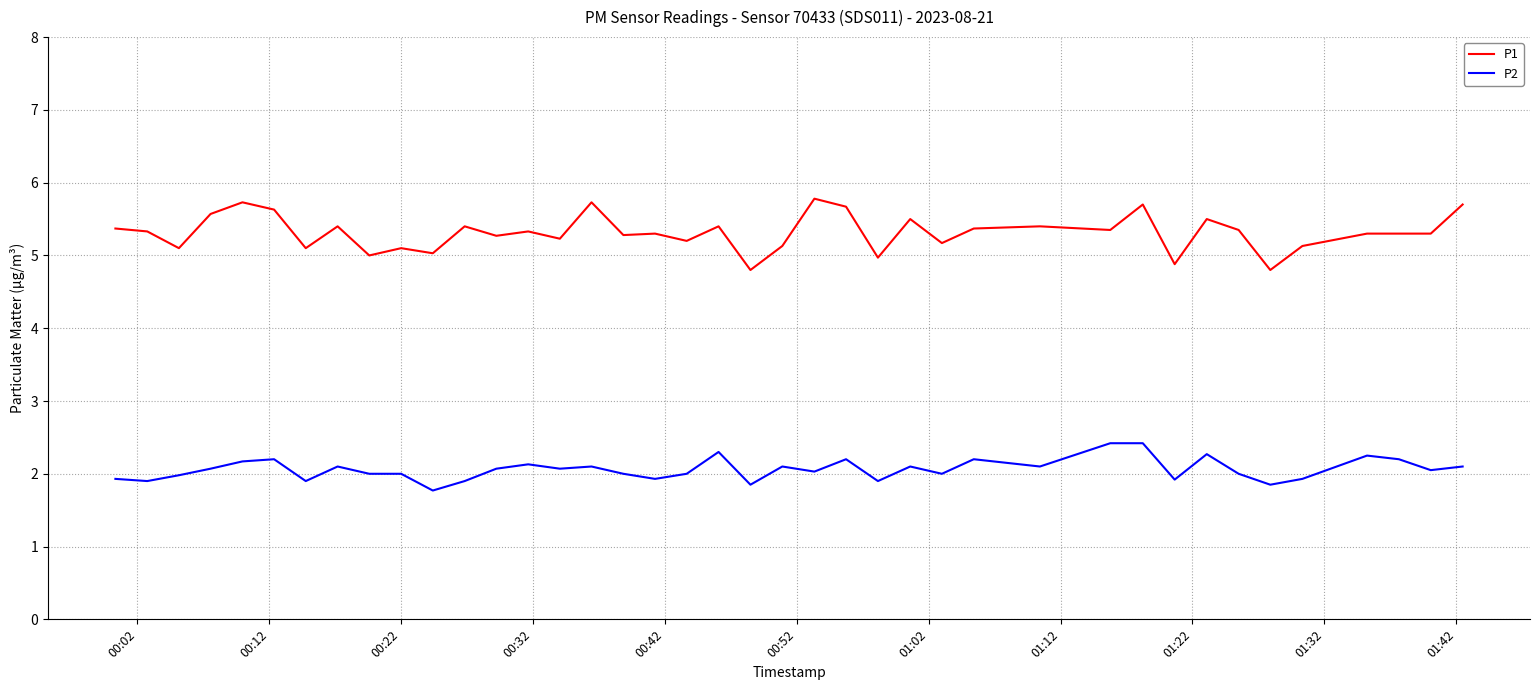

What is the lowest value of the P1 series?

4.8